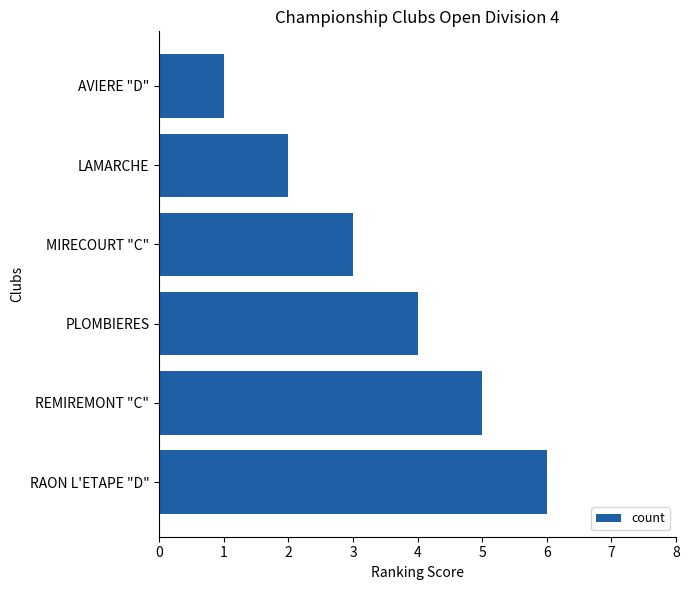

What is the difference between the maximum and second lowest values?

4